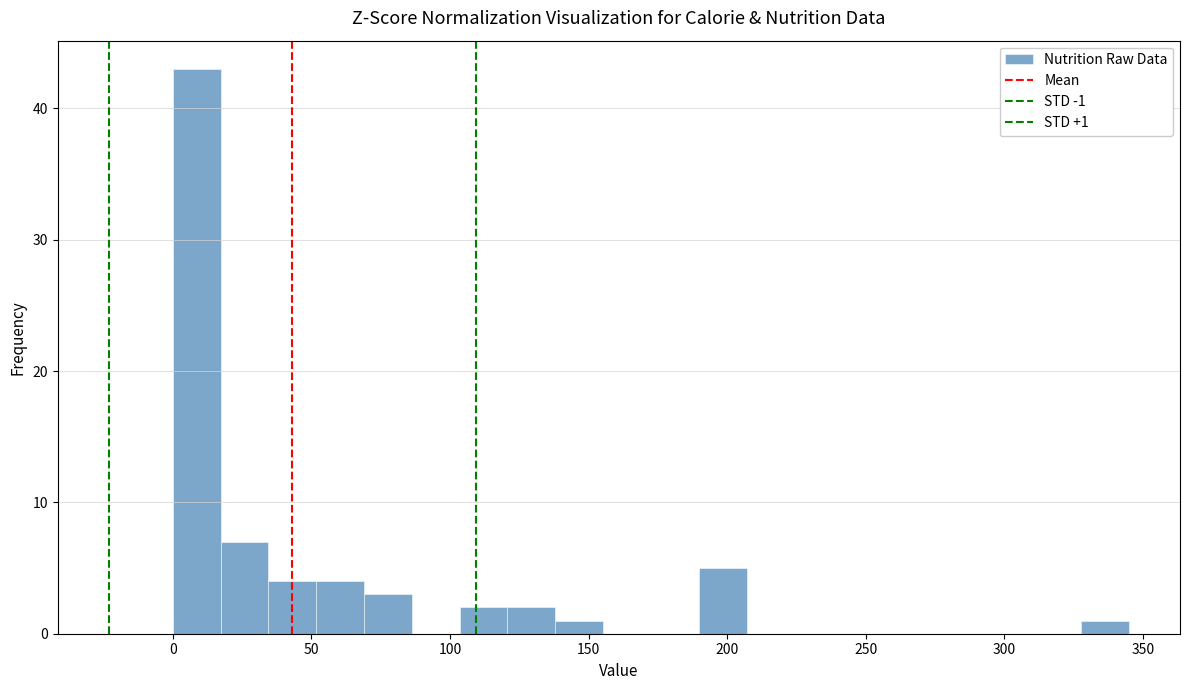

Read against the x-axis, roughly where is the centre of the tallest bar?

10